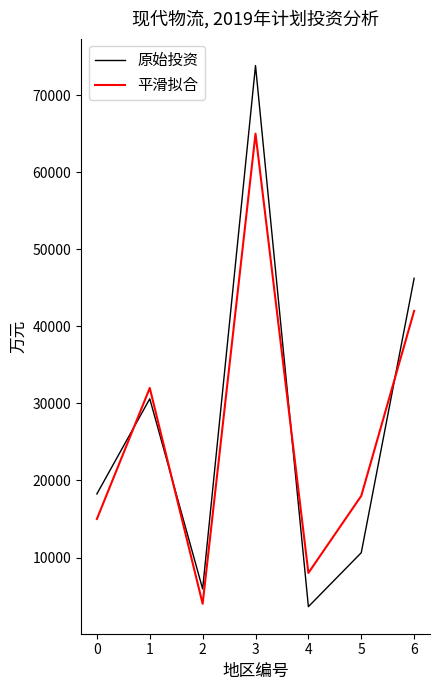

What is the sum of the 平滑拟合 values at 2 and 3?

69000.0